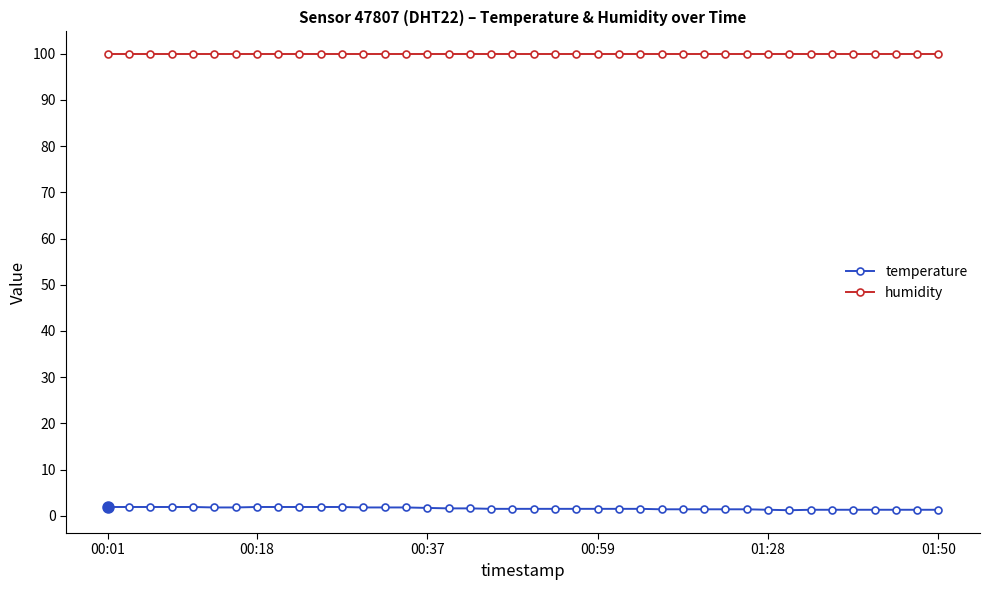

List the series in order of their peak value, highest first.

humidity, temperature